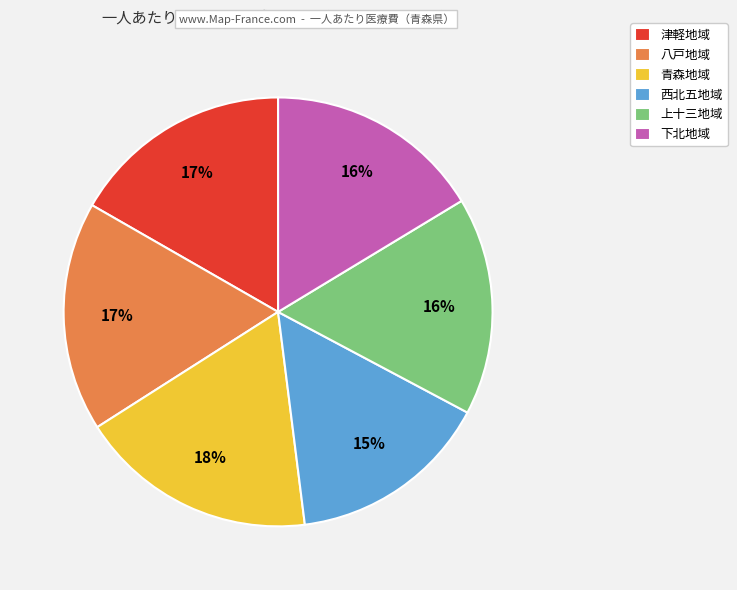

True or false: 下北地域 accounts for 6% of the total.

False